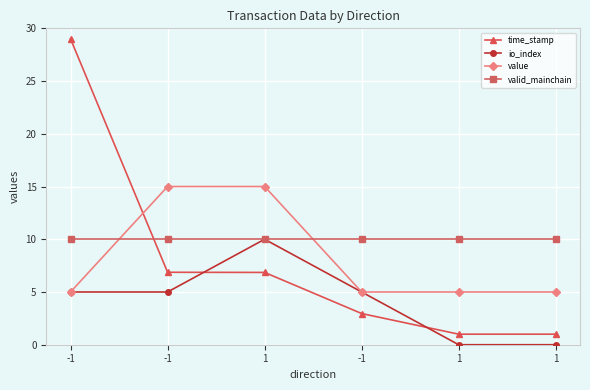

What is the spread (max minus min) of values at -1?

24.0